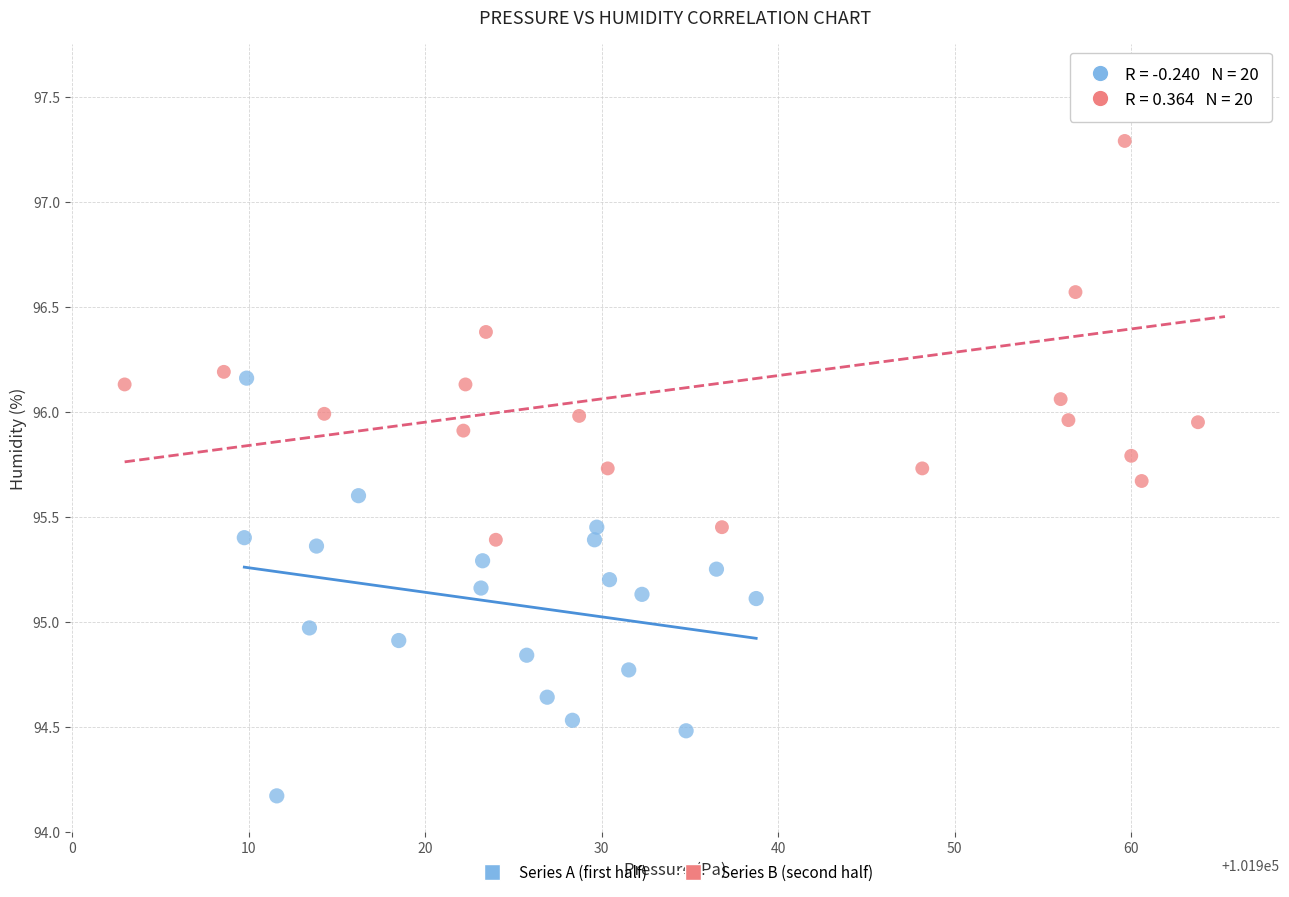

Which series reaches the minimum Y coordinate?

Series A (first half)